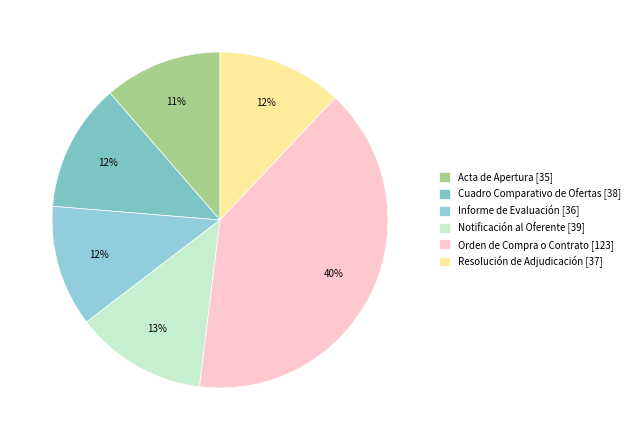

Rank the categories by value from highest to lowest.

Orden de Compra o Contrato, Notificación al Oferente, Cuadro Comparativo de Ofertas, Resolución de Adjudicación, Informe de Evaluación, Acta de Apertura